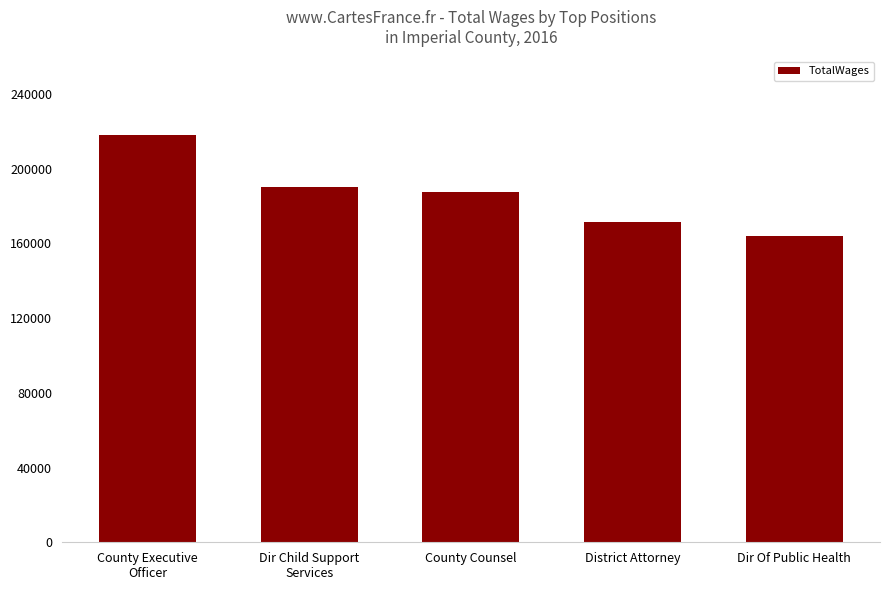

Reading left to right, what are all the values shown in this chart?

218210	190346	187273	171292	163909